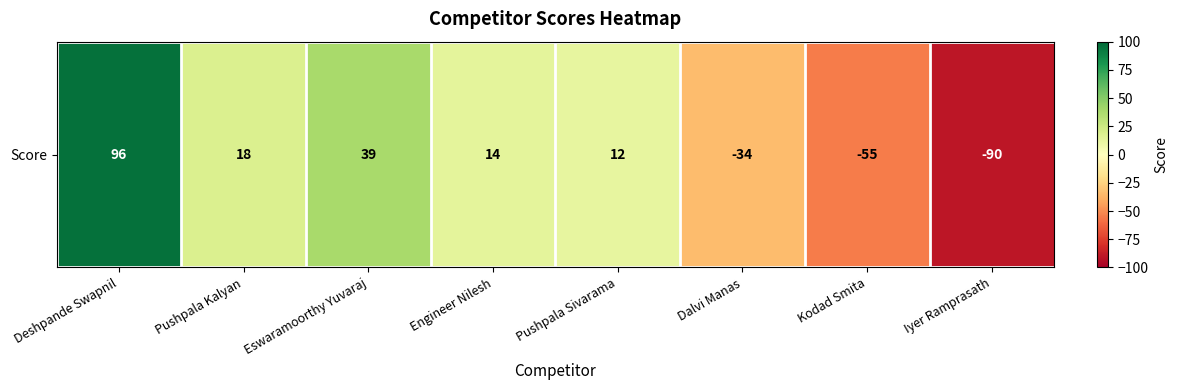

What is the greatest value displayed?

96